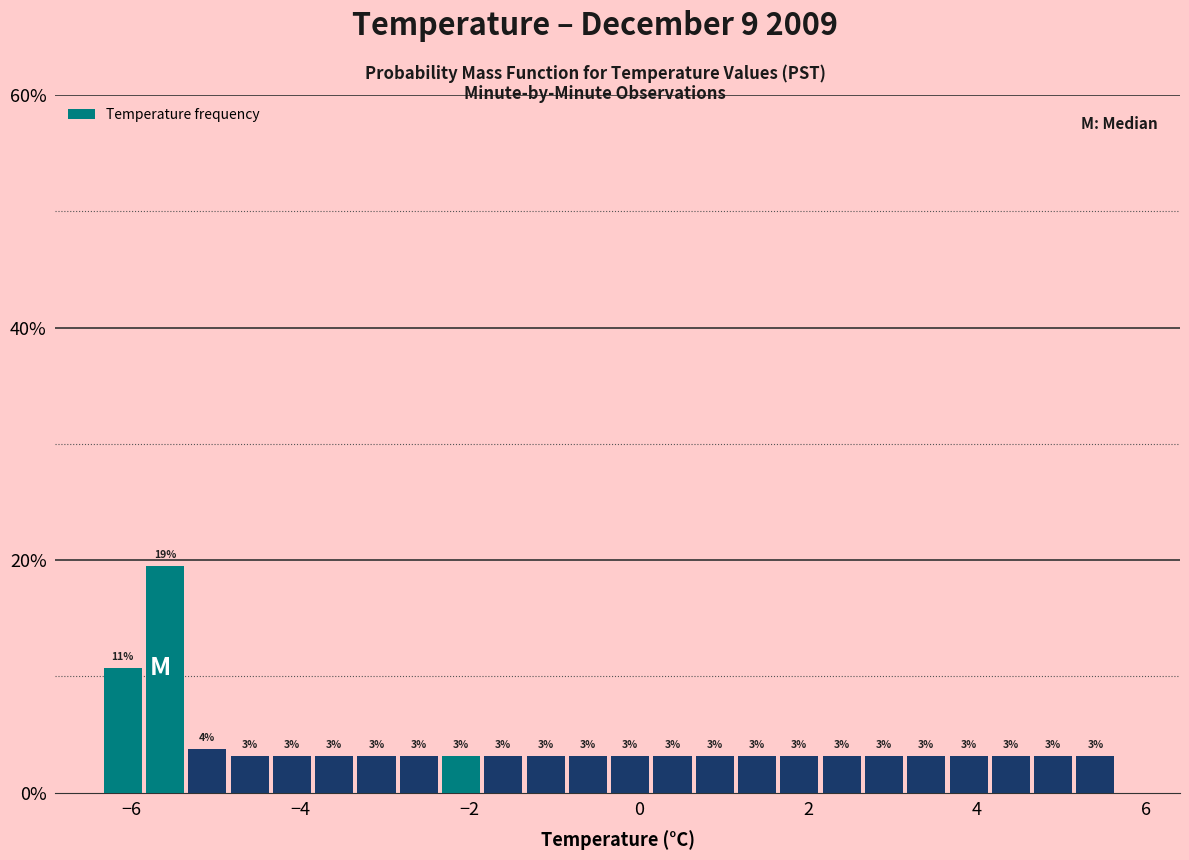

Around what value on the x-axis is the tallest bar? Give the approximate position of its centre, as read against the axis.

-5.6